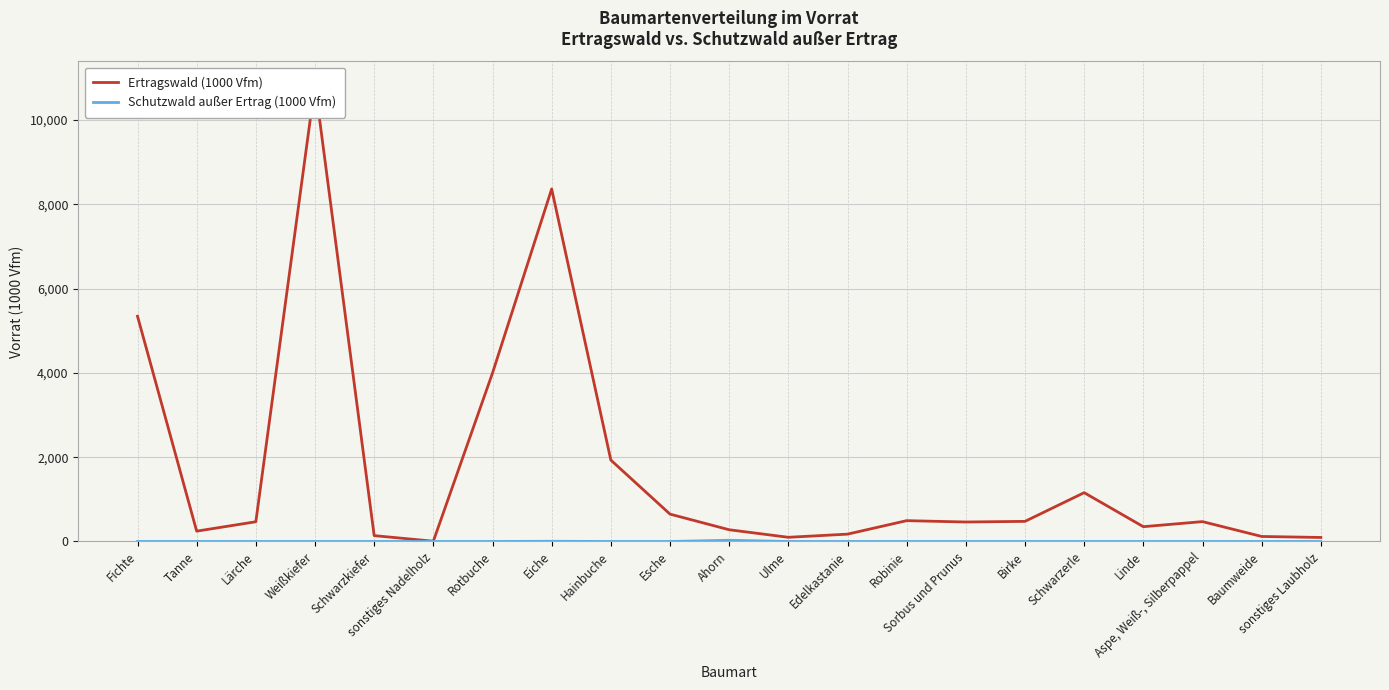

What position from the left is sonstiges Laubholz?

21